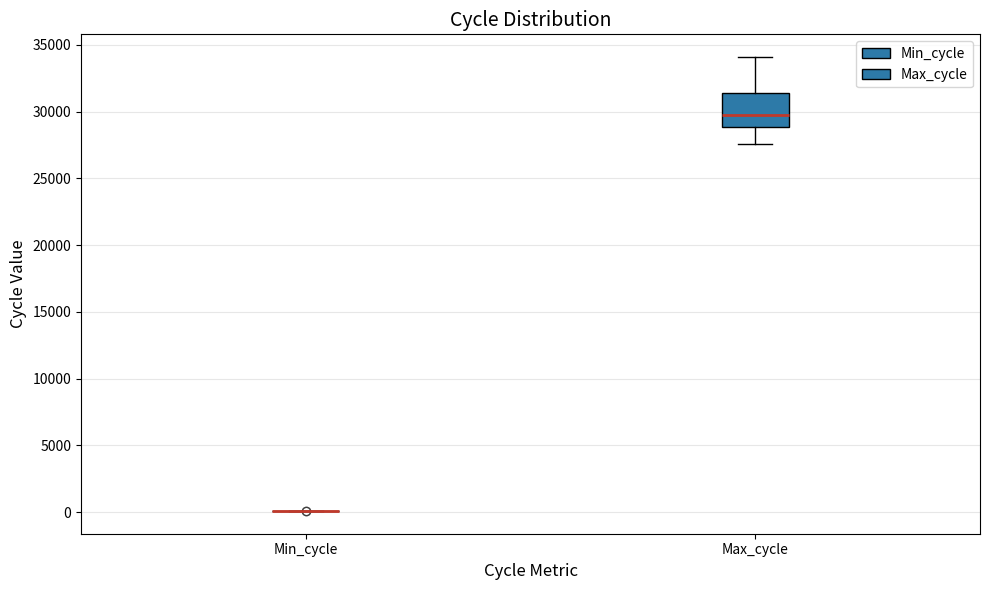

Reading left to right, transcribe this box plot: for each box, give where its median line is, the range the box spans, and where its two whiskers end, as read against the y-axis. The values are not printed on the chart, so give them approximately, as read against the axis.

Min_cycle: box collapsed to a line at 0, whiskers 0 to 0
Max_cycle: median 30000, box 29000 to 31500, whiskers 27500 to 34000